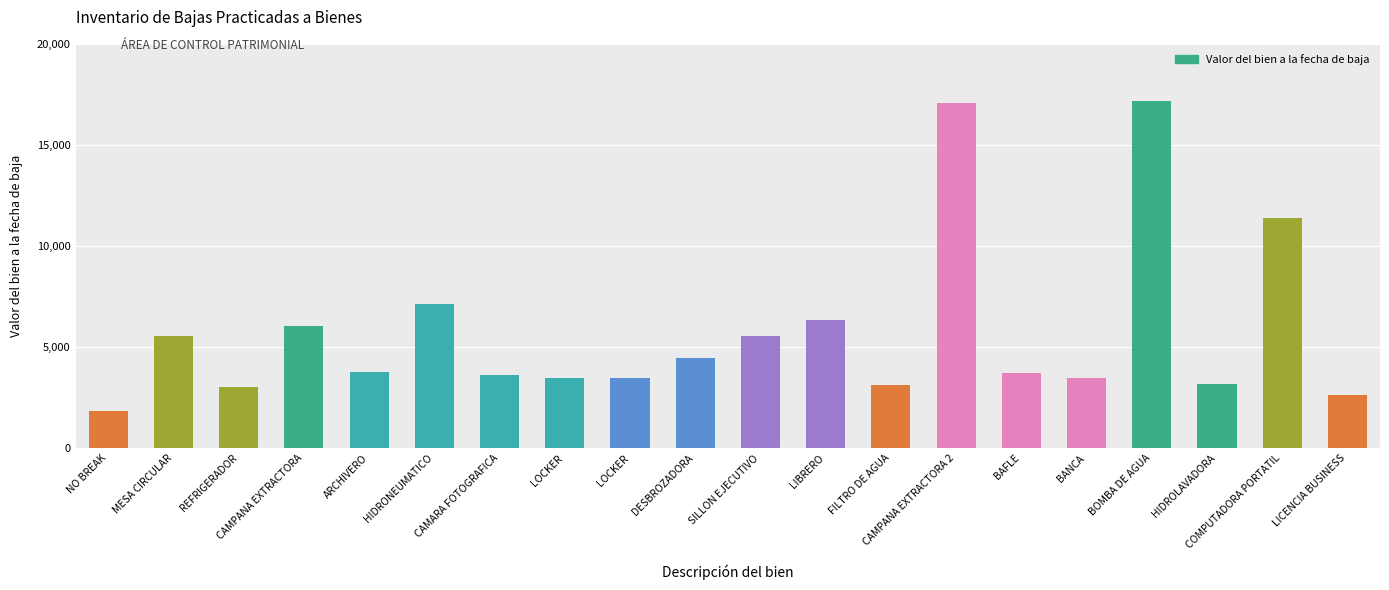

What is the difference between the maximum and minimum values?

15328.0